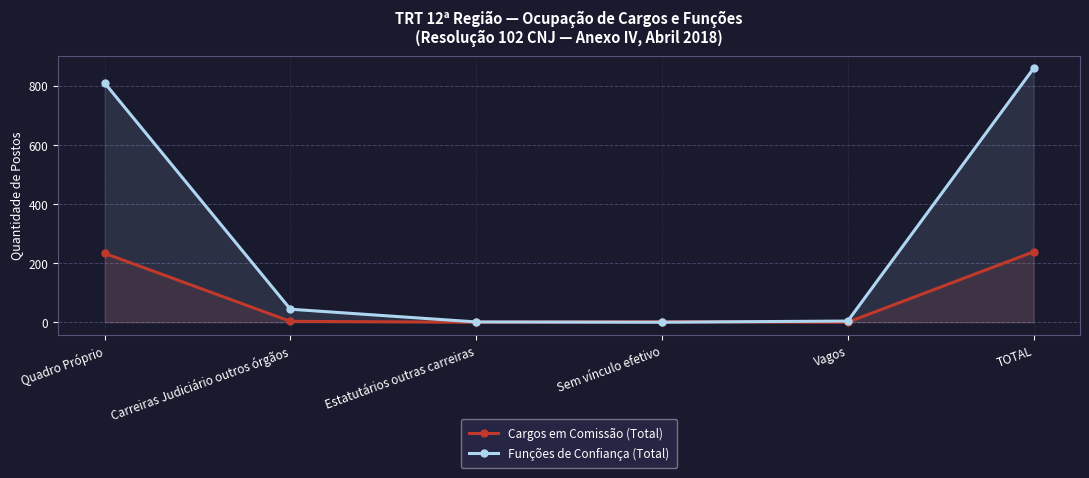

What is the approximate value of Cargos em Comissão (Total) at TOTAL, to the nearest 10?

240